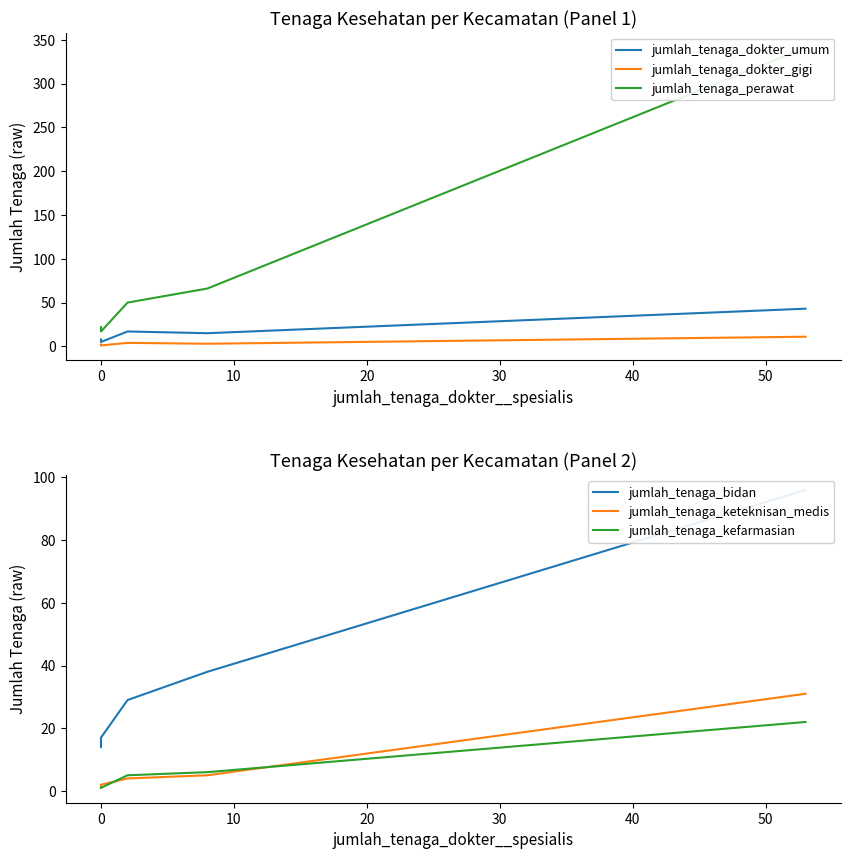

True or false: jumlah_tenaga_dokter_umum and jumlah_tenaga_keteknisan_medis intersect in this chart.

False